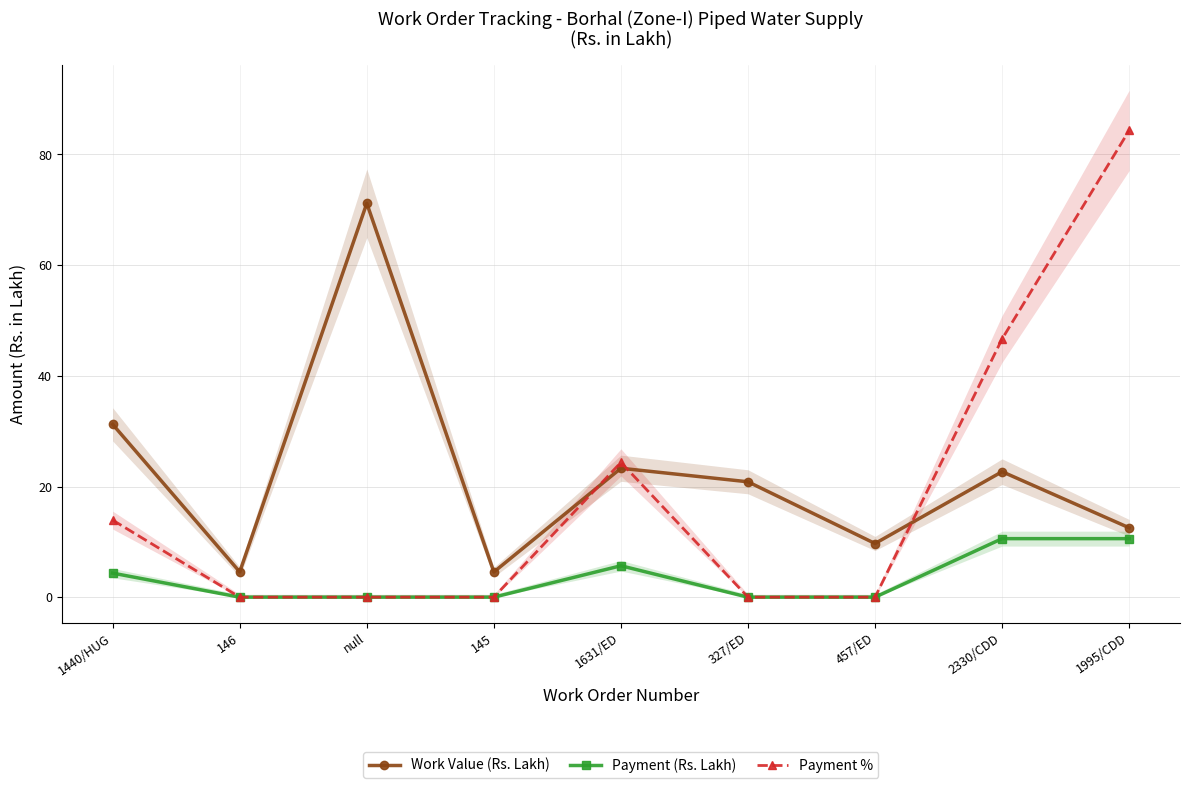

What is the approximate value of Work Value (Rs. Lakh) at 1995/CDD?

12.5